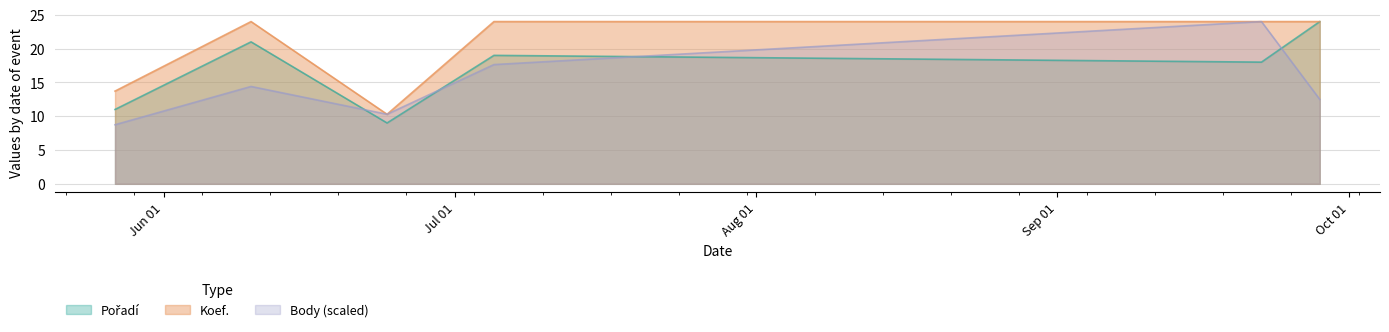

Is it true that Body equals 13.5 at 2017-06-24?

False